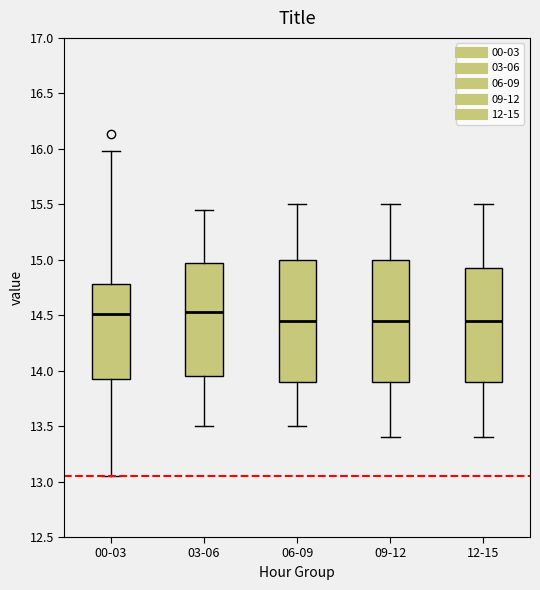

Reading left to right, read every box against the y-axis: the position of its median line, the range the box covers, and the ends of its whiskers. The values are not printed on the chart, so give them approximately, as read against the axis.

00-03: median 14.50, box 13.90 to 14.80, whiskers 13.05 to 16.00
03-06: median 14.55, box 13.95 to 15.00, whiskers 13.50 to 15.45
06-09: median 14.45, box 13.90 to 15.00, whiskers 13.50 to 15.50
09-12: median 14.45, box 13.90 to 15.00, whiskers 13.40 to 15.50
12-15: median 14.45, box 13.90 to 14.95, whiskers 13.40 to 15.50